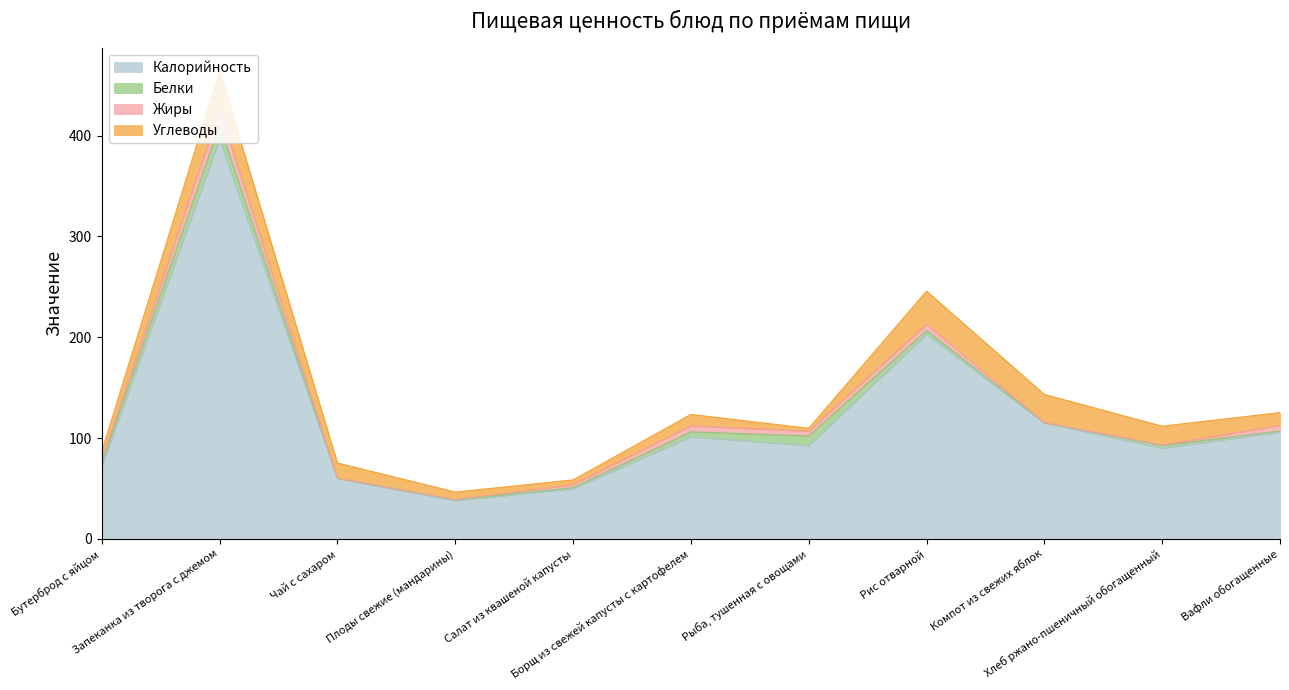

What is the label of the 5th point from the right?

Рыба, тушенная с овощами